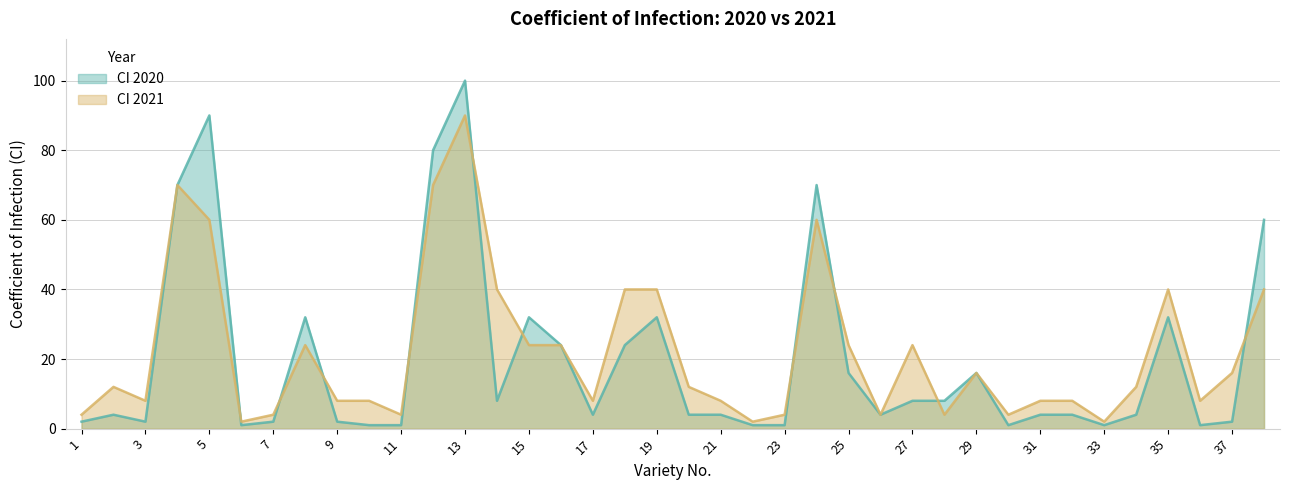

Rank the series at 37 from highest to lowest value.

CI 2021, CI 2020